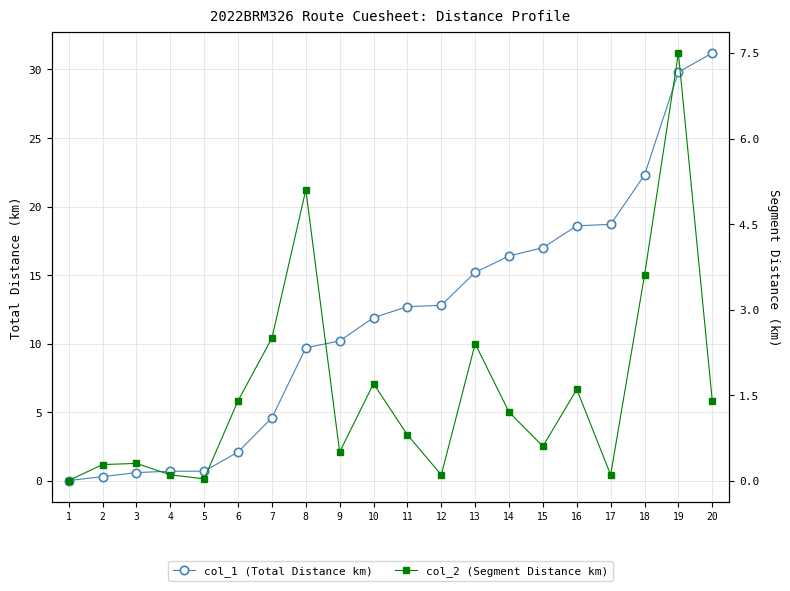

The value of col_2 (Segment Distance km) at 19 is 12.4. True or false?

False